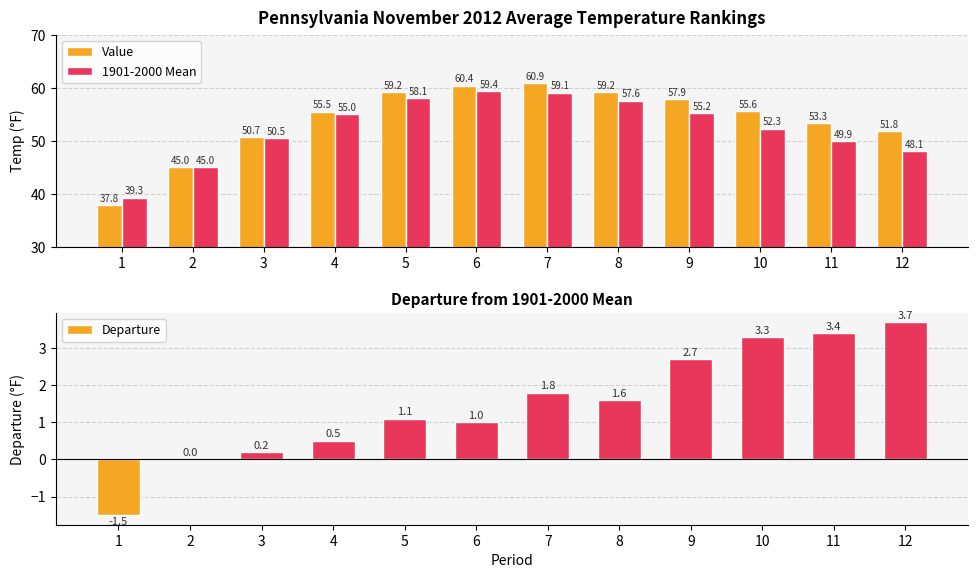

List the series in order of their peak value, lowest first.

Departure, 1901-2000 Mean, Value